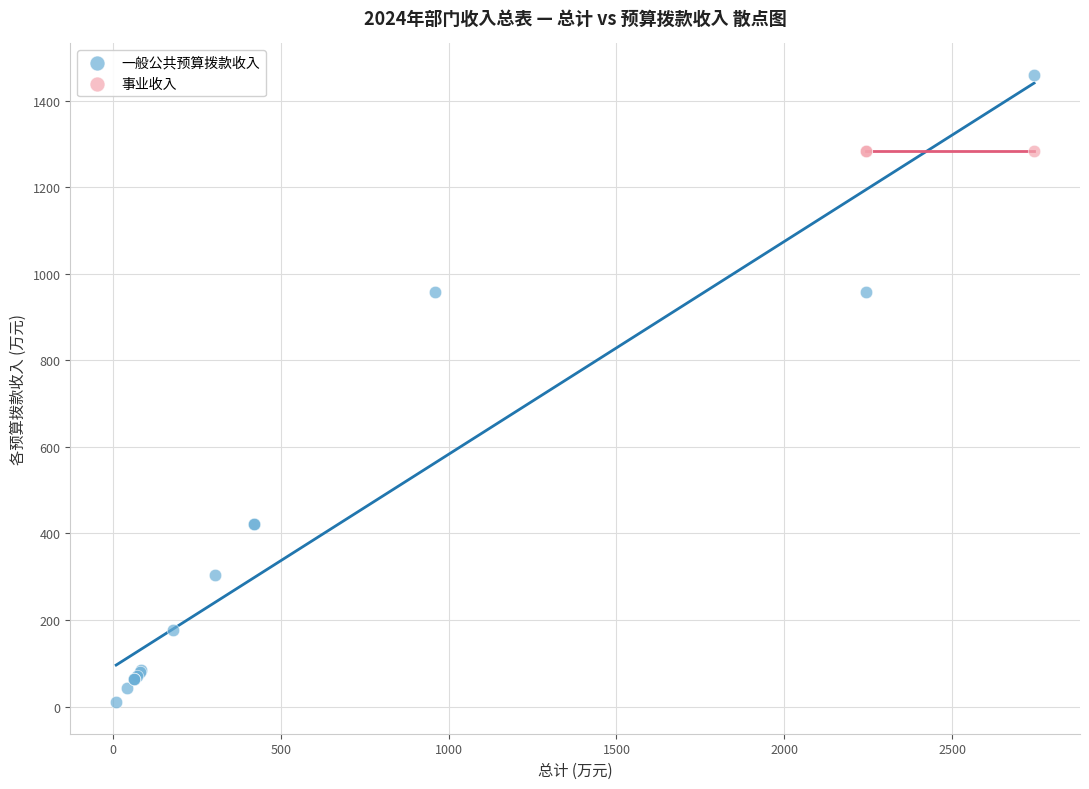

Which series reaches the maximum Y coordinate?

一般公共预算拨款收入